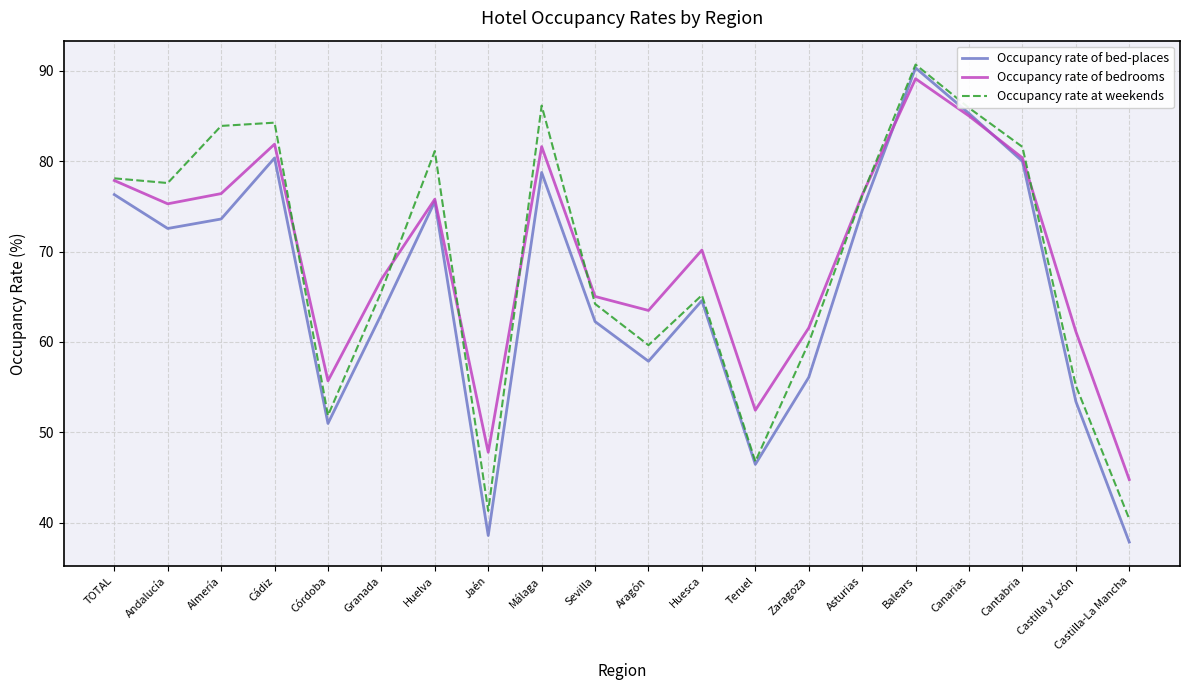

Which series has the largest total across all categories?

Occupancy rate of bedrooms